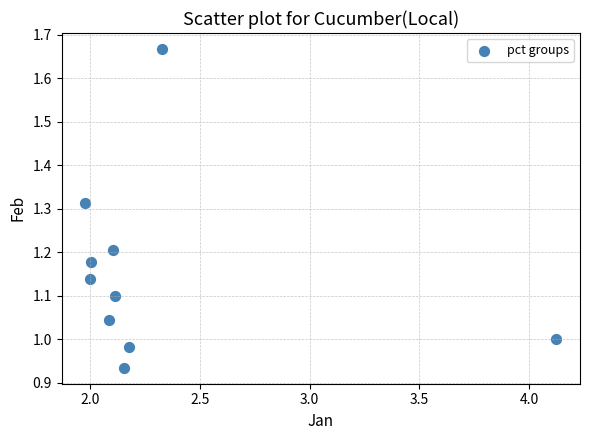

What is the average X value?

2.3